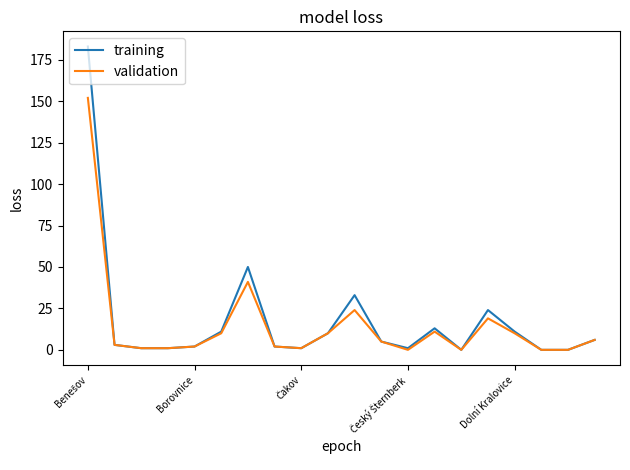

List the series in order of their peak value, lowest first.

validation, training